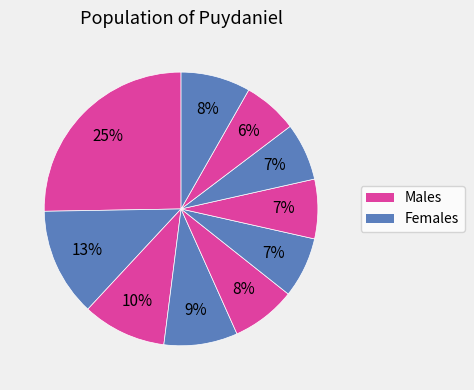

Count the number of slices in the pie.

10